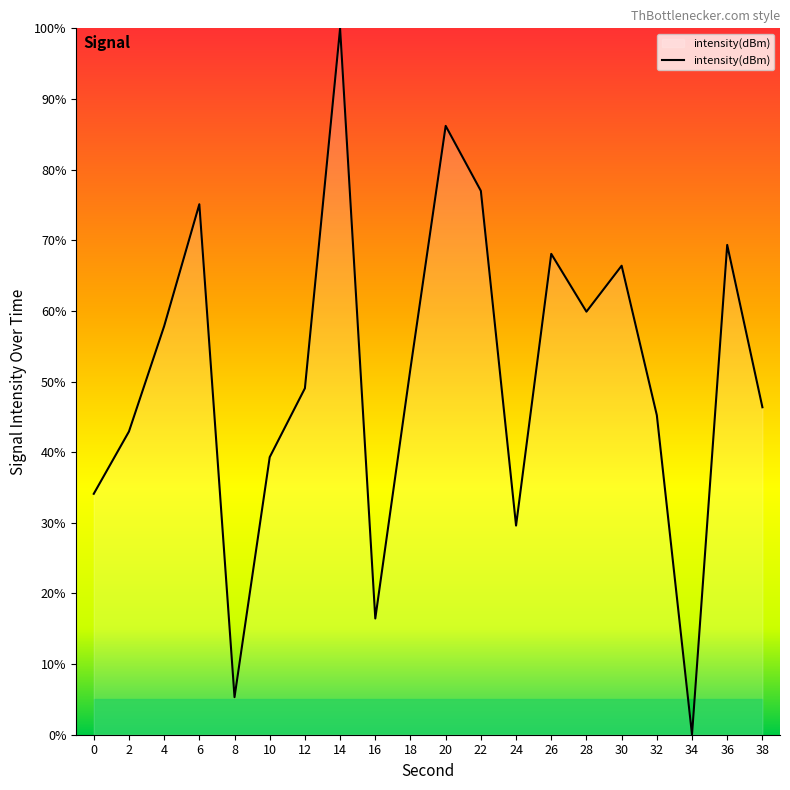

Where does the data first go above 51?

4